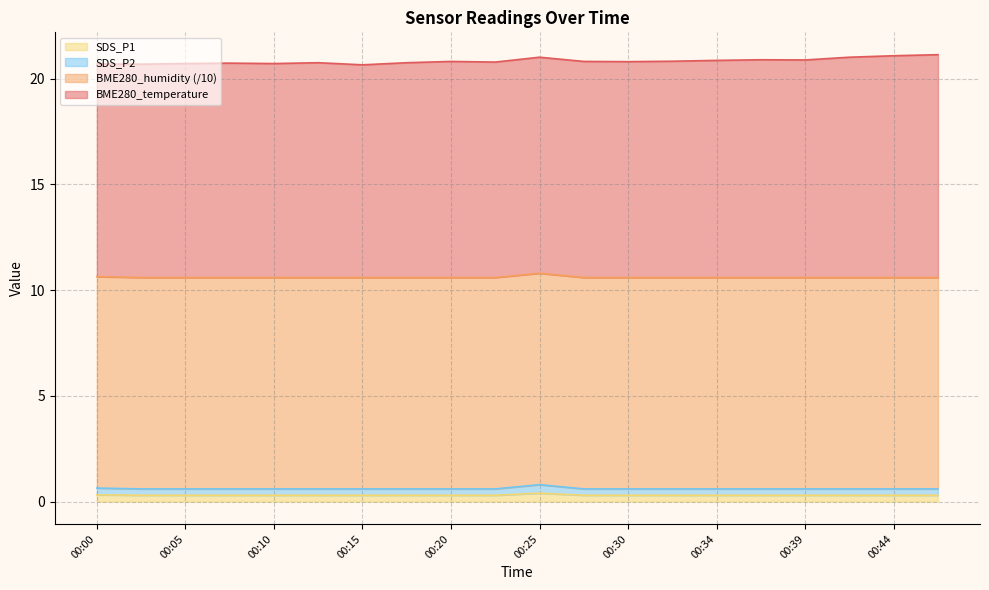

What is the smallest value displayed?

0.3